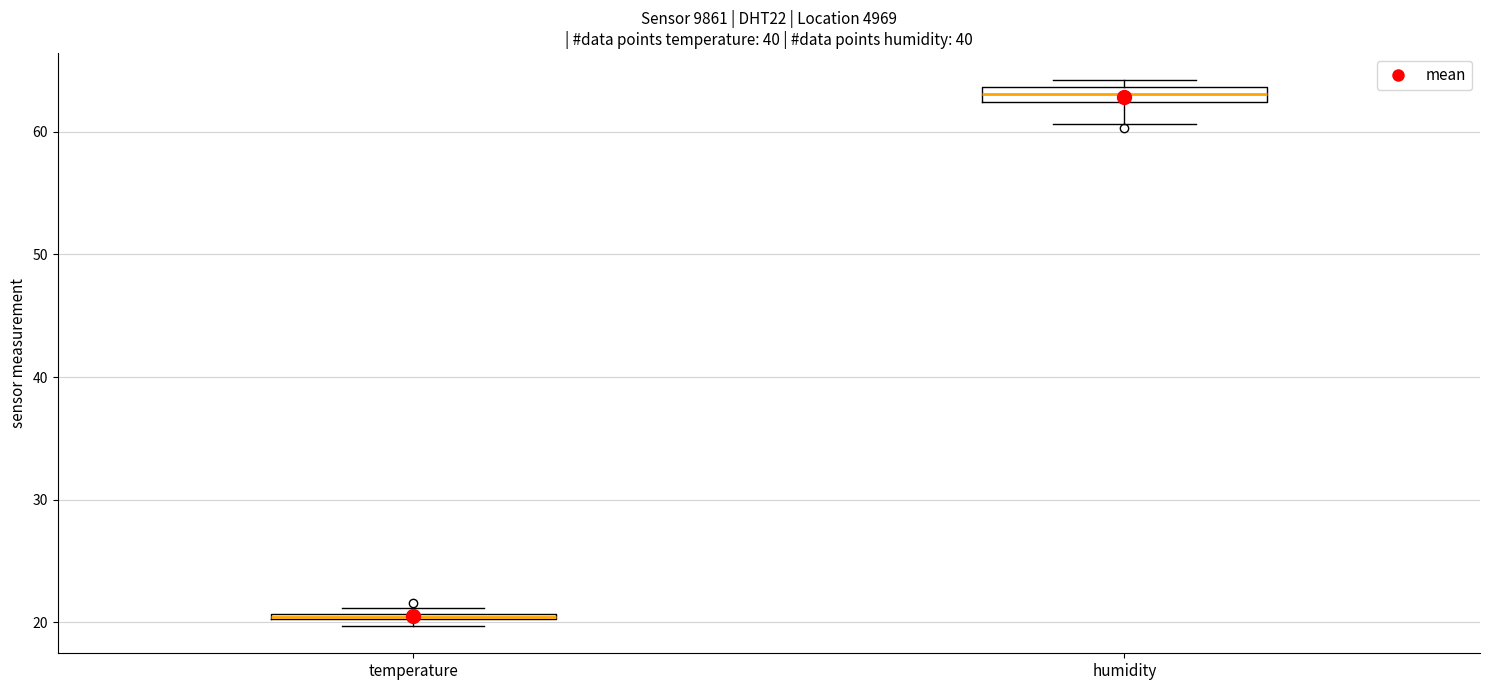

Where is the lower edge of the box for humidity on the y-axis? The values are not printed on the chart, so give them approximately, as read against the axis.

62